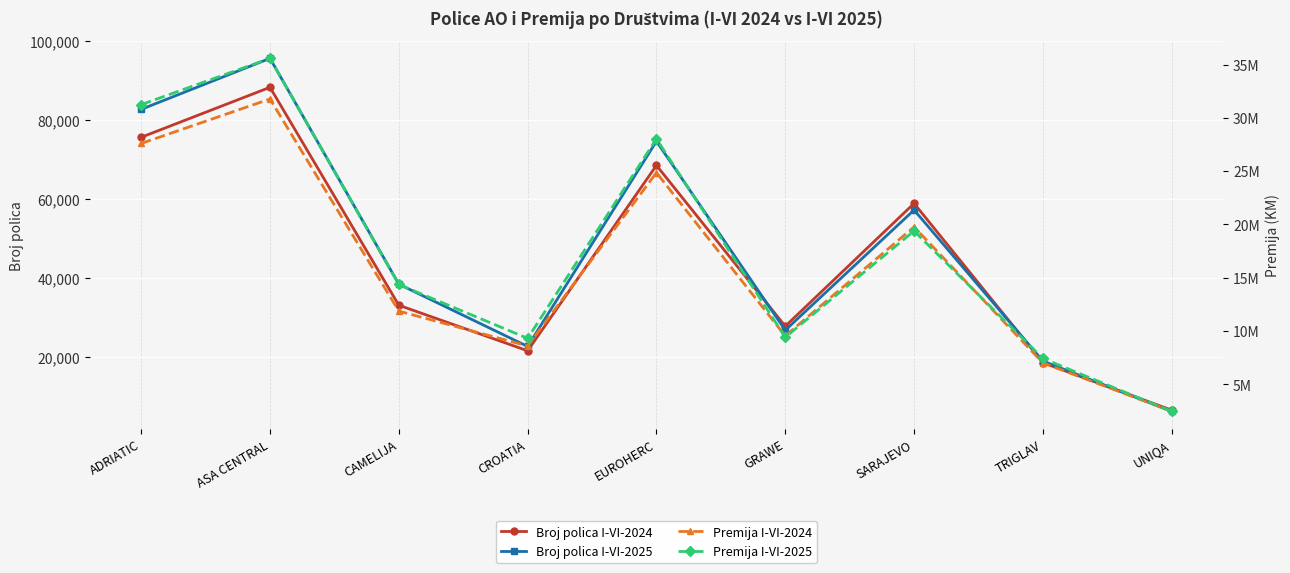

At which category is the sum across all series the highest?

ASA CENTRAL